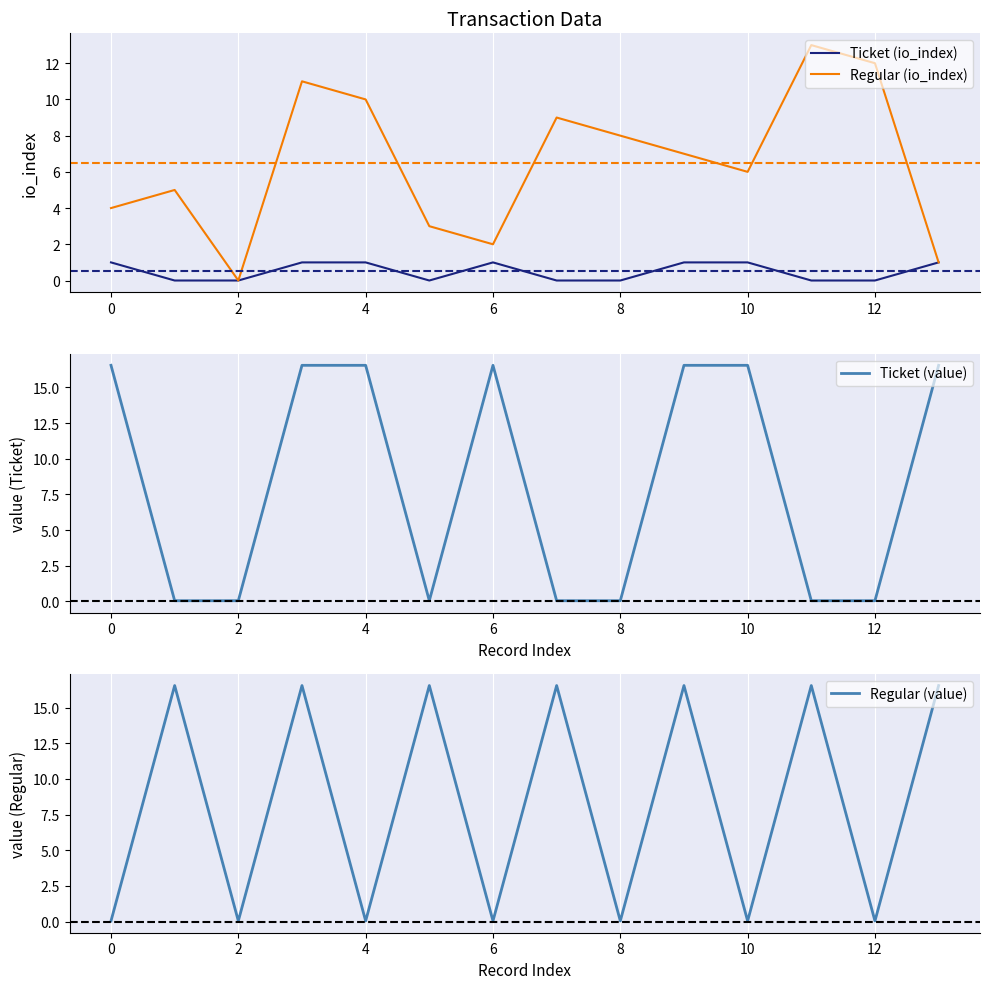

Is it true that Ticket (value) equals 16.5 at 13?

True